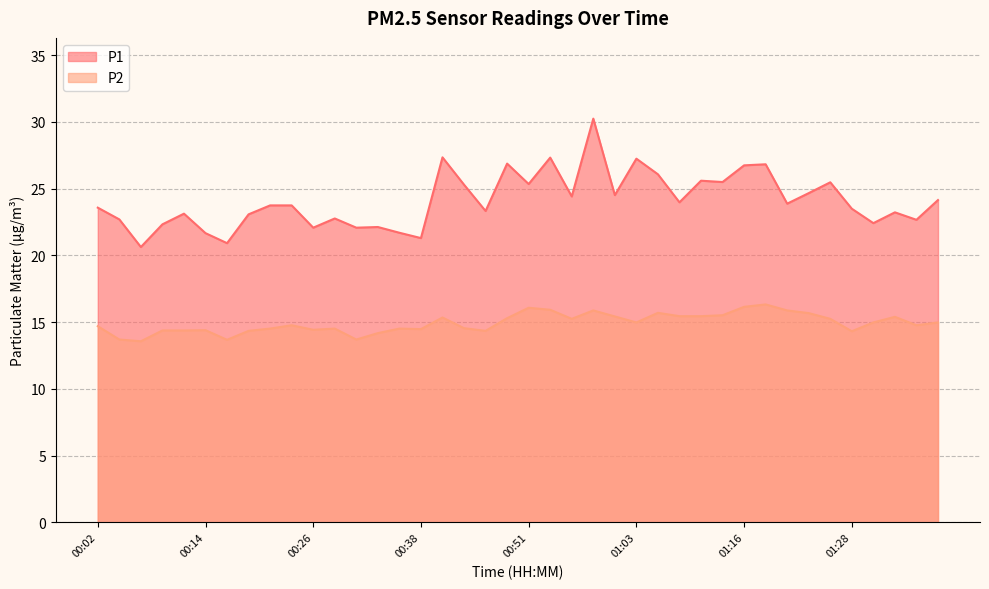

At which label is P1 closest to 25?

00:43